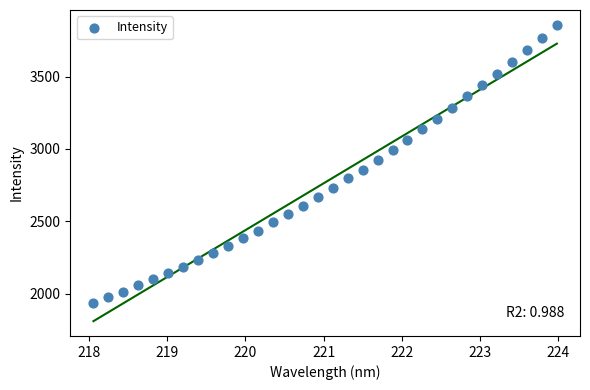

What is the range of X values (max minus min)?

5.9